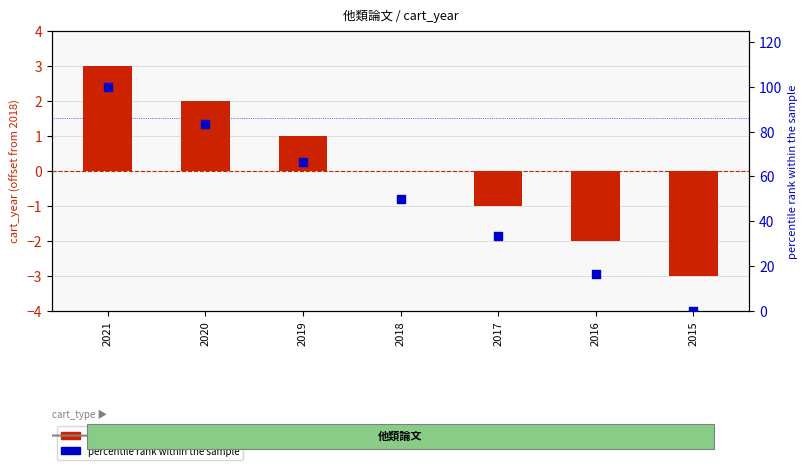

At which category is the sum across all series the highest?

2021